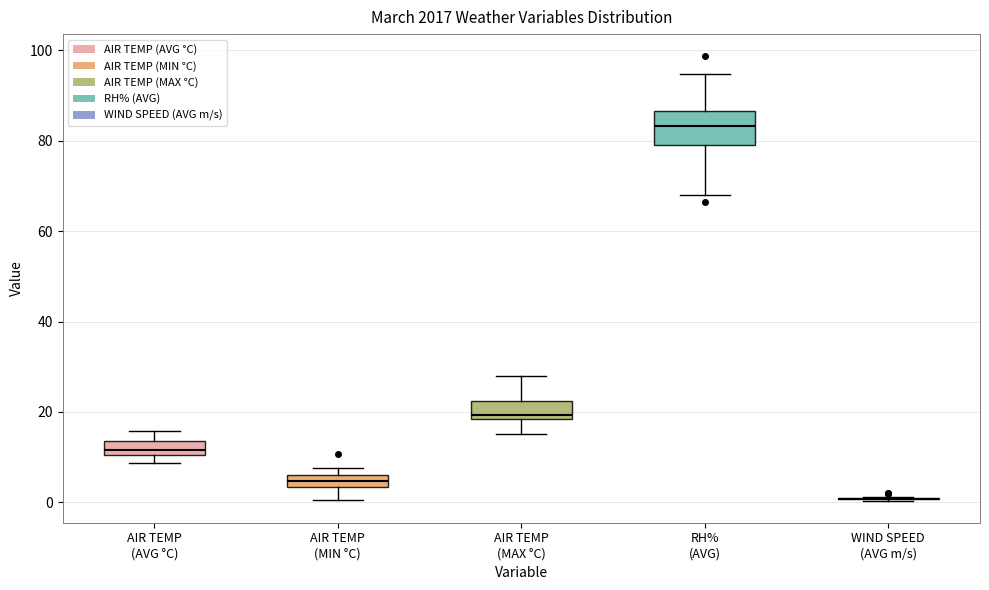

Comparing the boxes themselves (not the whiskers), which one is the tallest?

RH% (AVG)